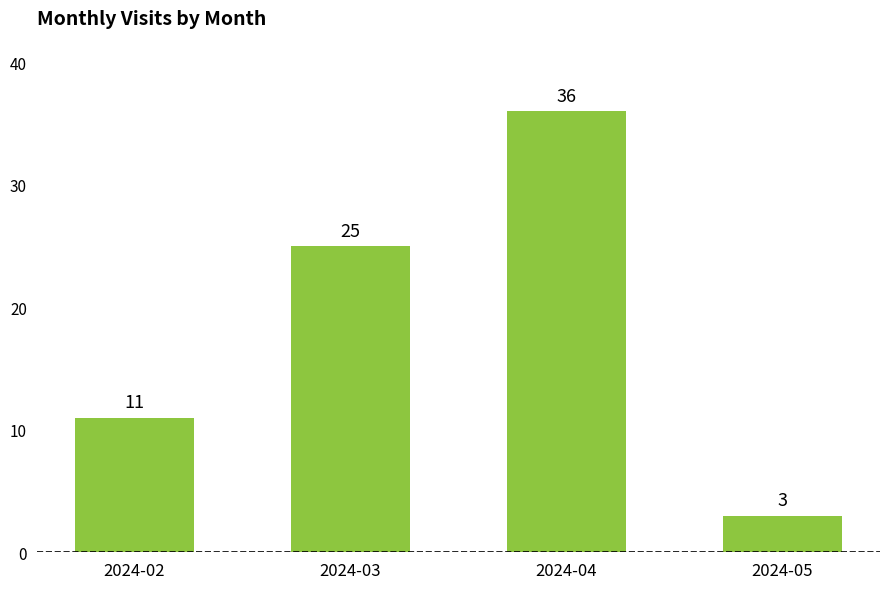

Between 2024-02 and 2024-05, which is larger?

2024-02